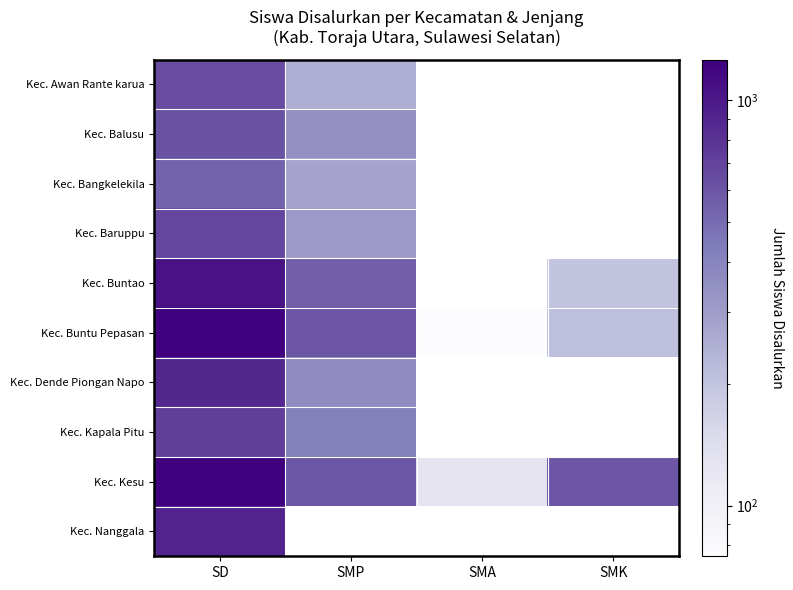

Which series has the widest spread of values?

Kec. Buntu Pepasan